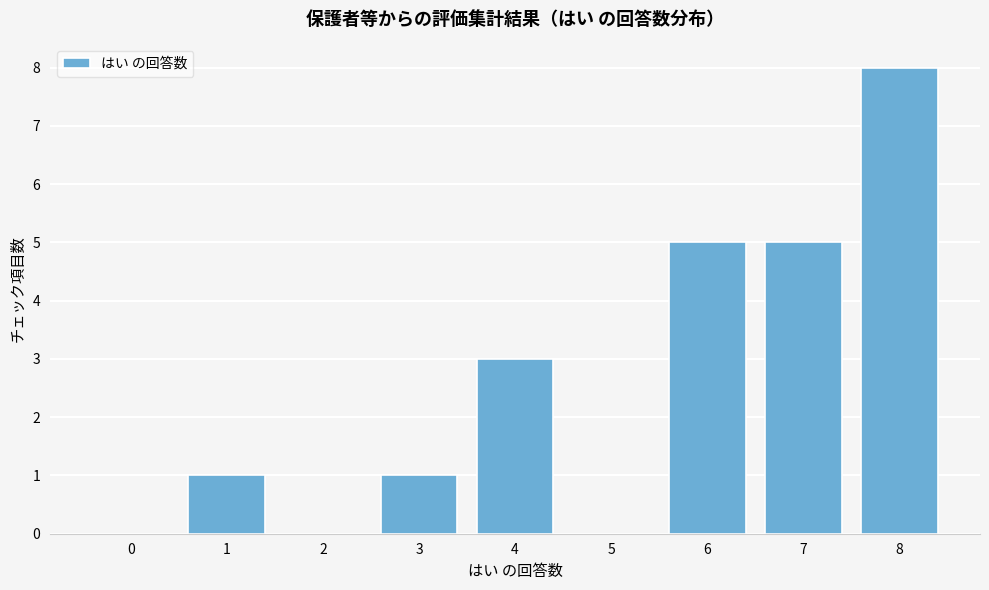

Reading left to right, what are all the values shown in this chart?

0=0	1=1	2=0	3=1	4=3	5=0	6=5	7=5	8=8